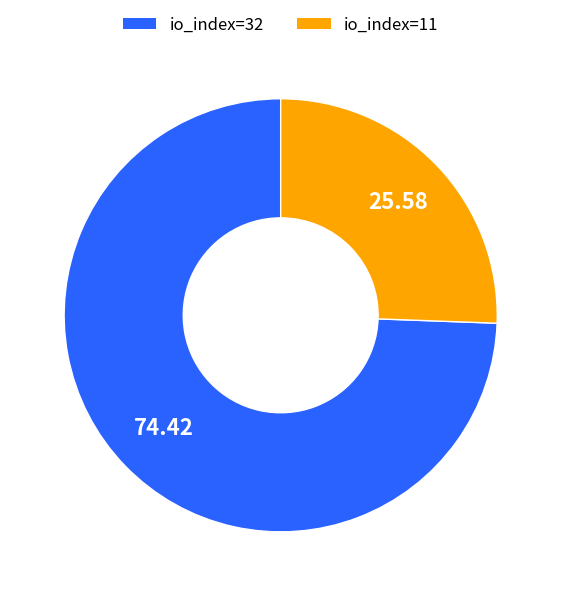

How many slices are in this pie chart?

2